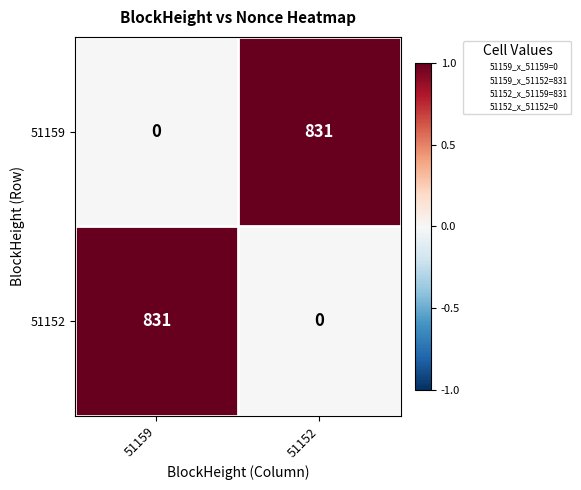

List the labels in order of 51159 value, smallest first.

51159, 51152